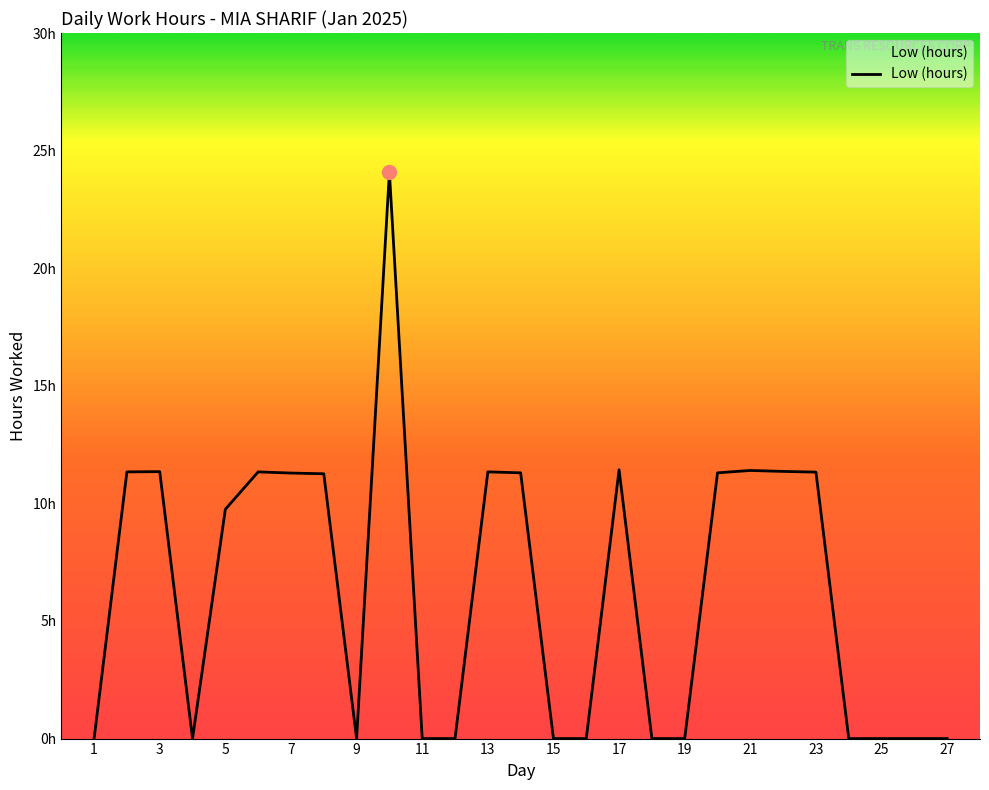

Reading right to left, what are all the values shown in this chart?

0.0	0.0	0.0	0.0	11.3	11.4	11.4	11.3	0.0	0.0	11.4	0.0	0.0	11.3	11.3	0.0	0.0	24.1	0.0	11.3	11.3	11.3	9.8	0.0	11.3	11.3	0.0